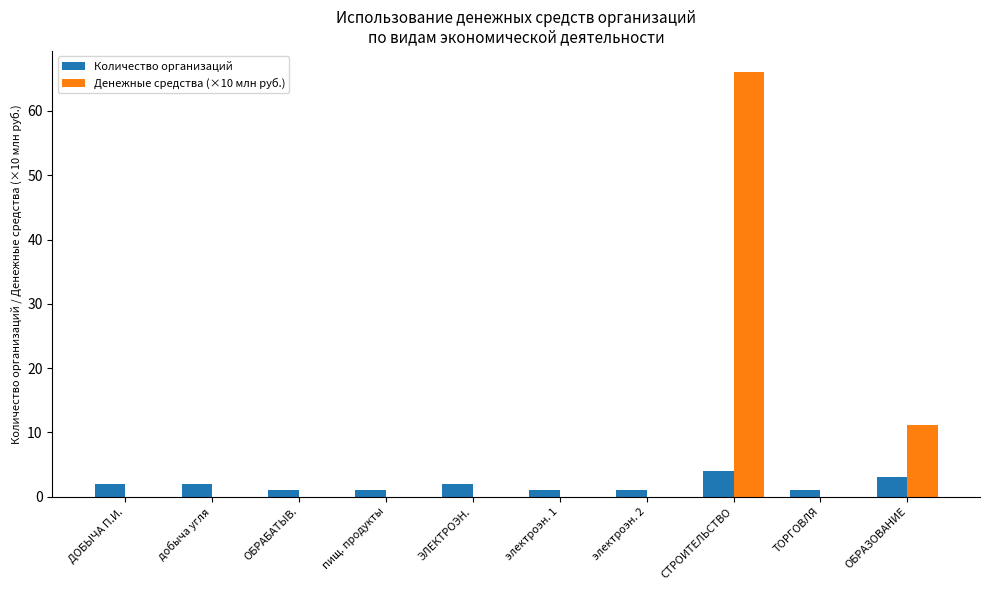

Count the number of data series in this chart.

2